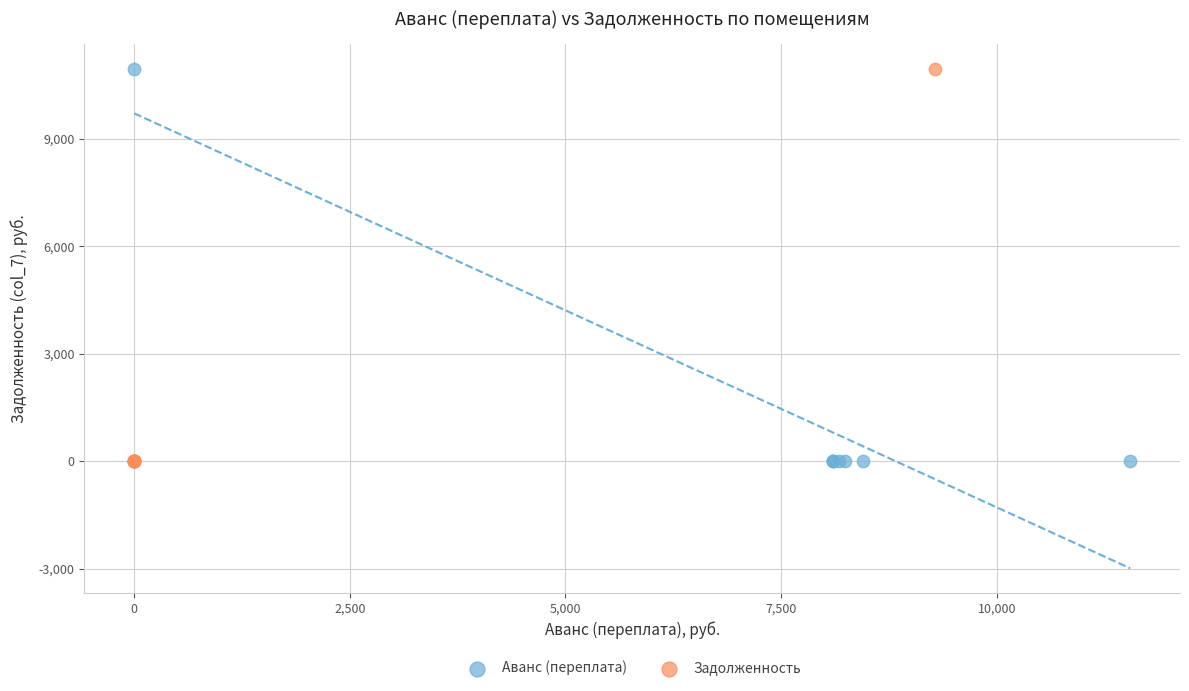

What are all the series names shown in the legend?

Аванс (переплата), Задолженность